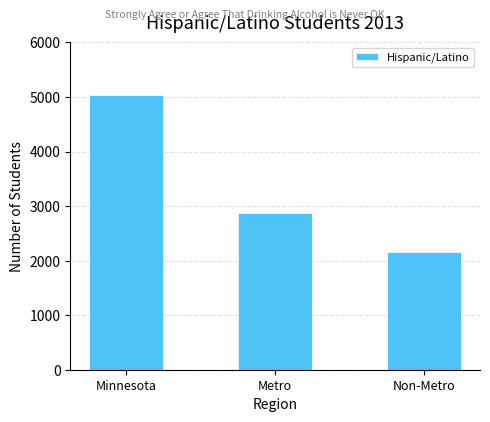

Which has a higher value, Metro or Minnesota?

Minnesota